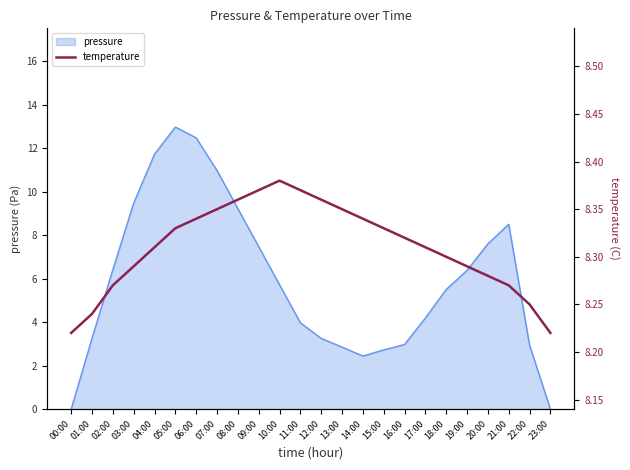

Between 02:00 and 08:00, which is larger?

08:00